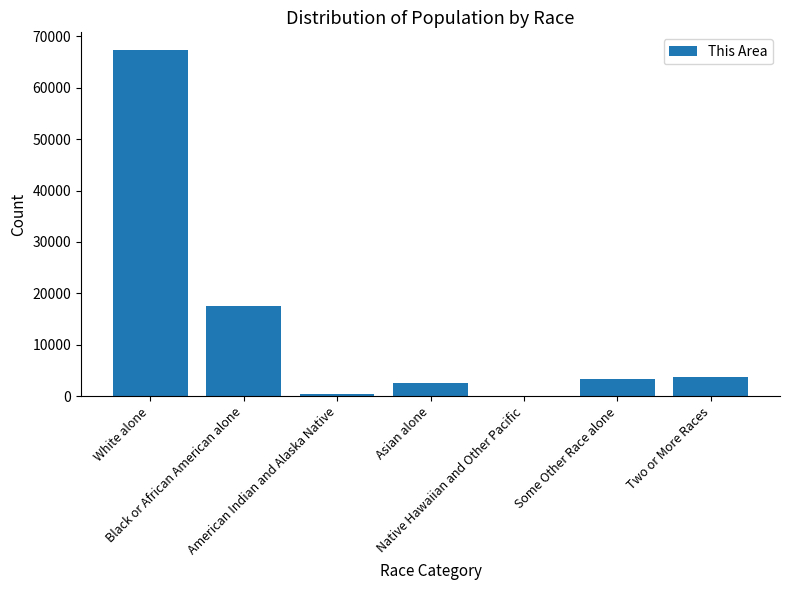

True or false: the data shows 9394 at Black or African American alone.

False